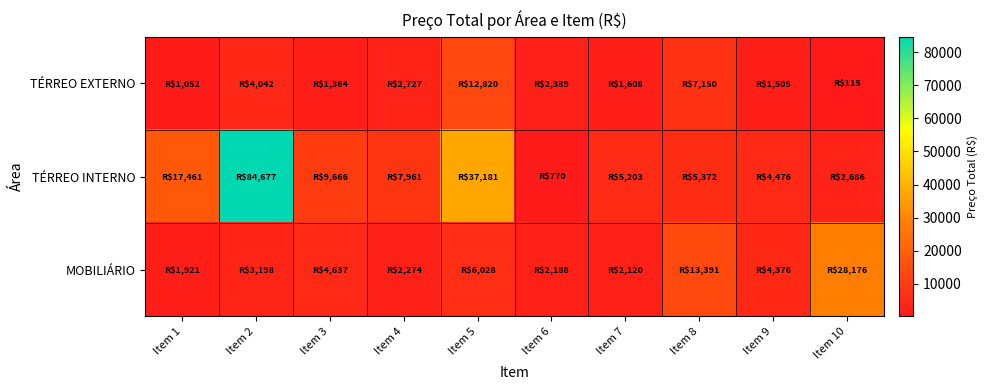

At which category is the sum across all series the highest?

Item 2